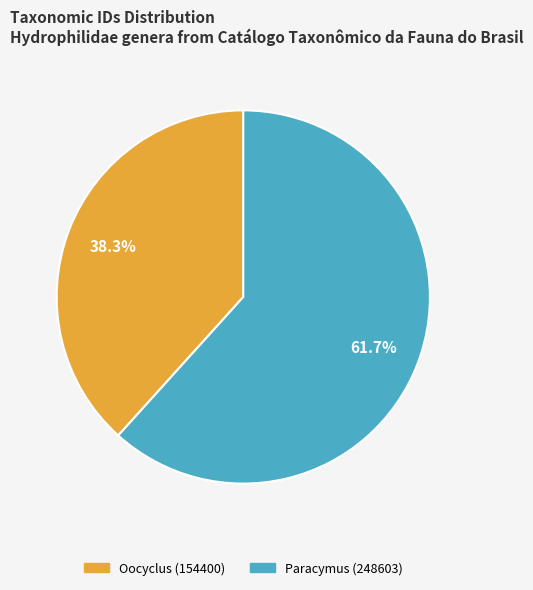

What is the largest slice in the pie chart?

Paracymus (248603)